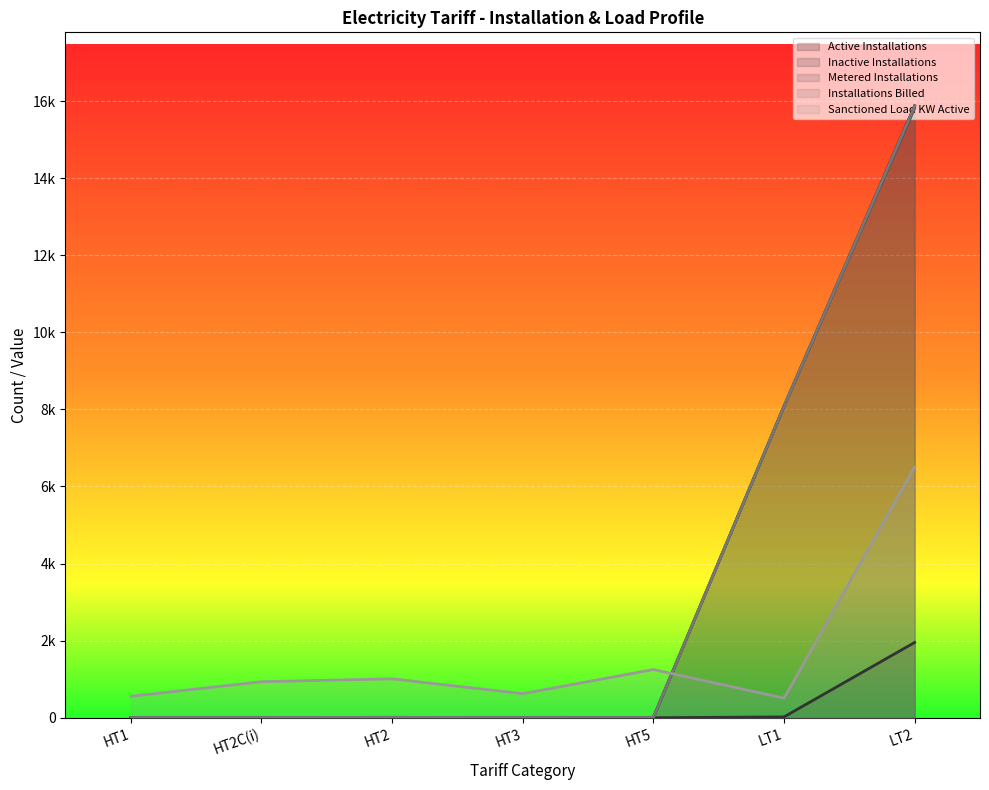

The Active Installations series shows 8082 at LT1. True or false?

True